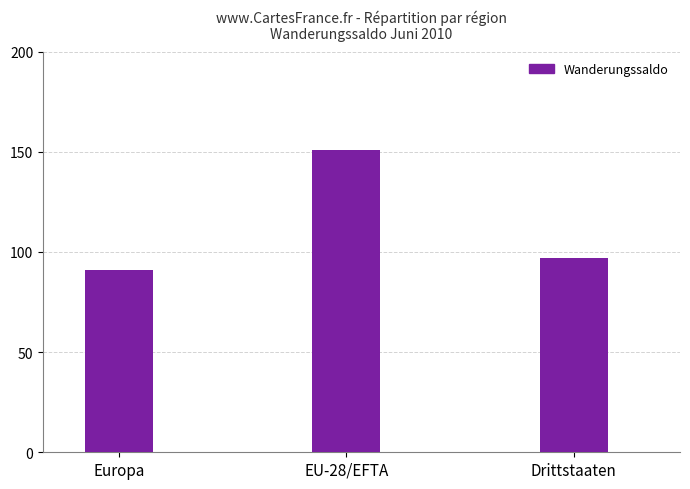

What is the maximum value shown in the chart?

151